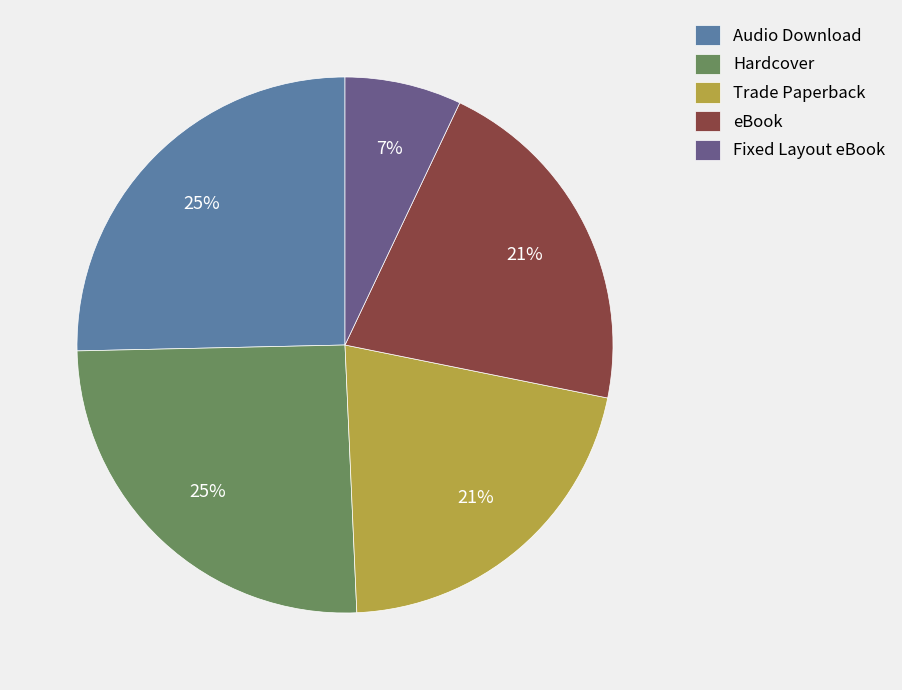

Approximately how many times larger is the value at Hardcover compared to Trade Paperback?

1.2